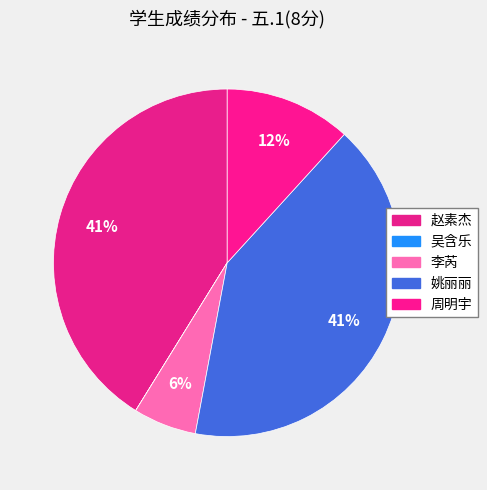

Is it true that 赵素杰 is 56% of the pie?

False